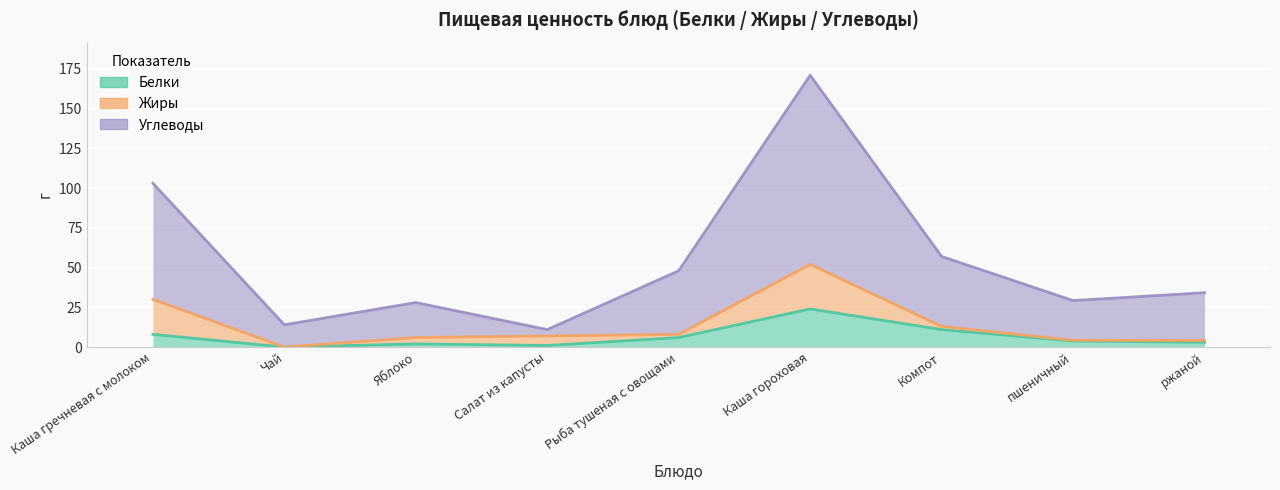

True or false: Белки and Углеводы intersect in this chart.

False